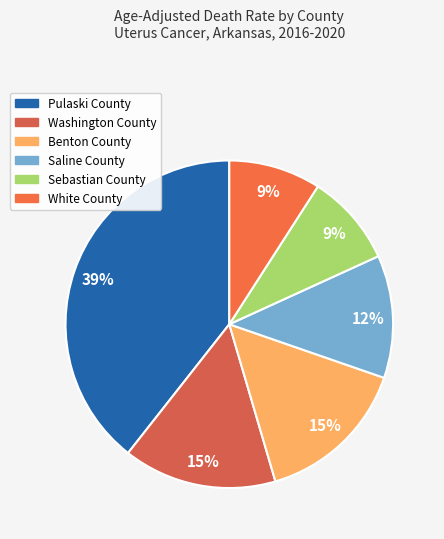

Count the number of slices in the pie.

6